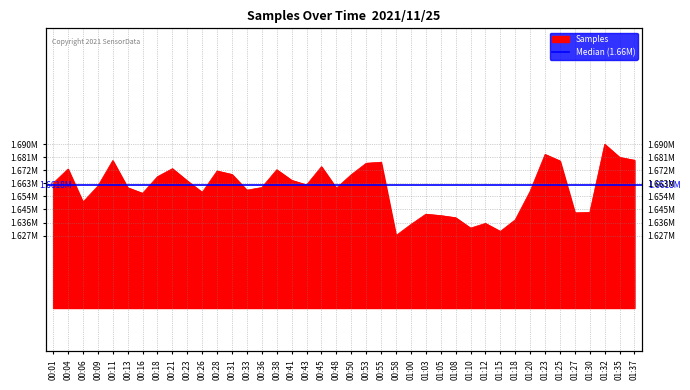

Does the chart display data point markers on the line(s)?

No